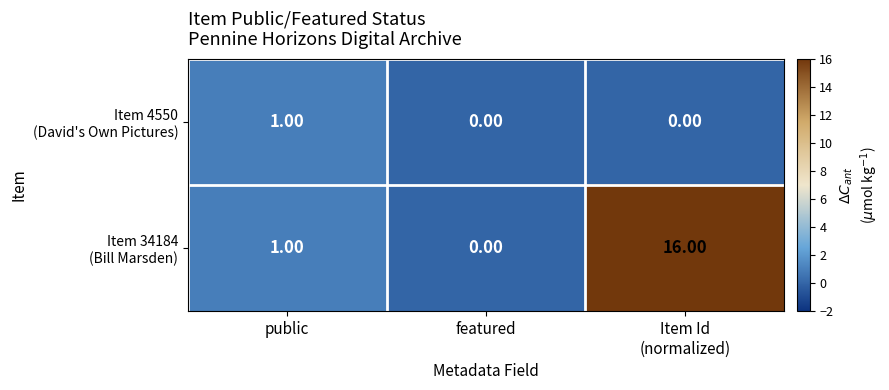

What is the greatest value displayed?

16